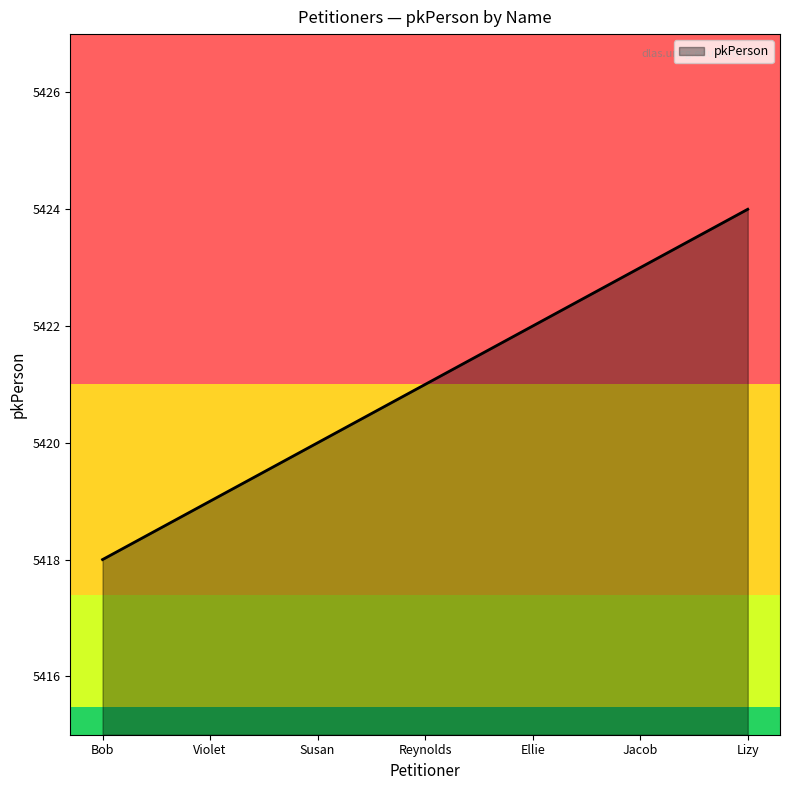

What is the difference between the second highest and minimum values?

5